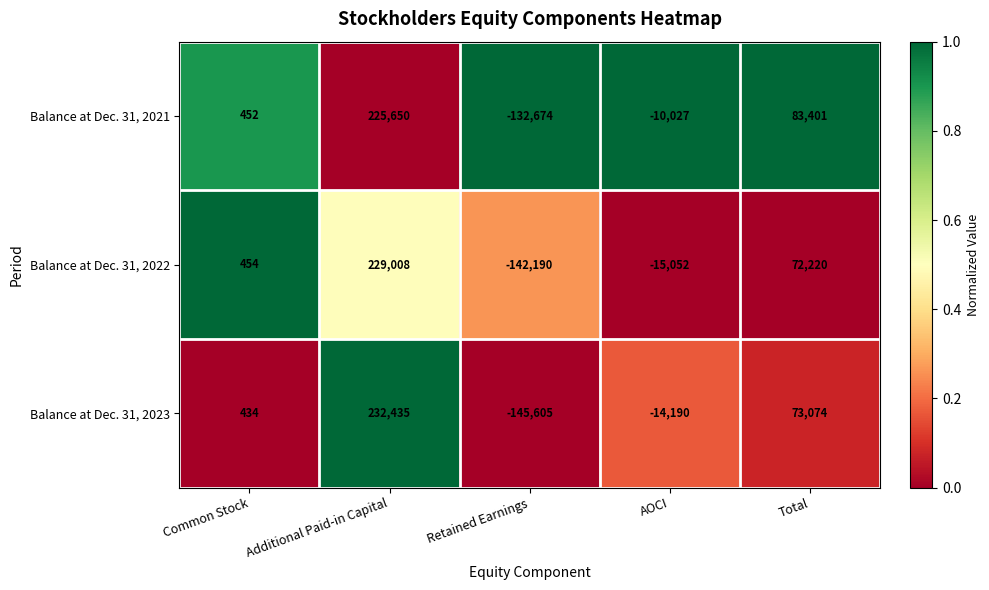

Rank the series by their maximum value, from highest to lowest.

Balance at Dec. 31, 2023, Balance at Dec. 31, 2022, Balance at Dec. 31, 2021